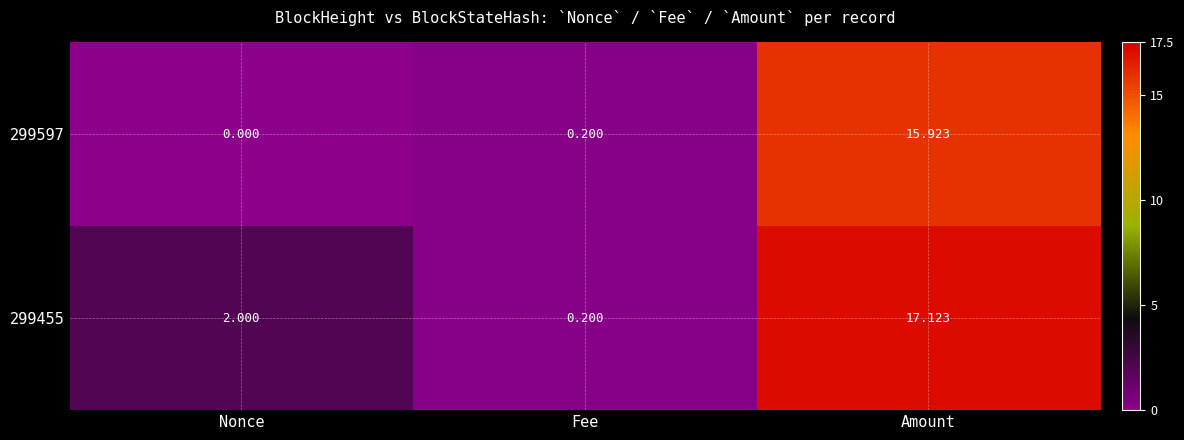

At which label is 299597 closest to 7?

Fee